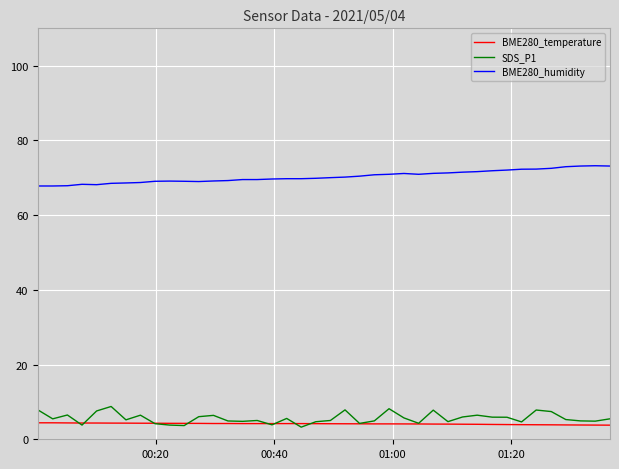

Which series has the largest total across all categories?

BME280_humidity